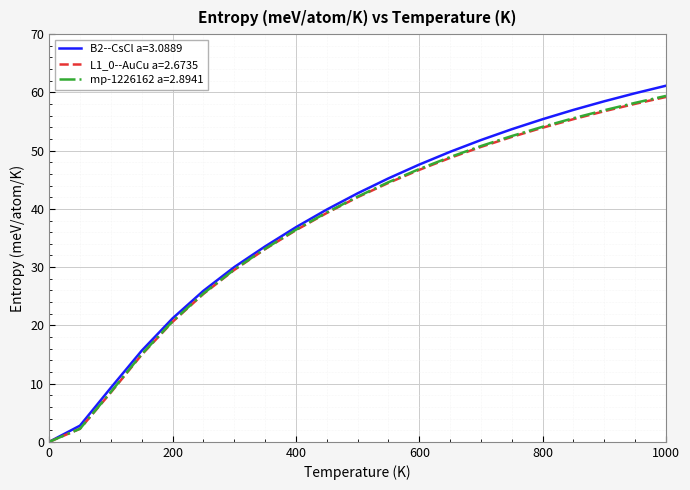

True or false: L1_0--AuCu a=2.6735 has more than 2 interior local peaks.

False